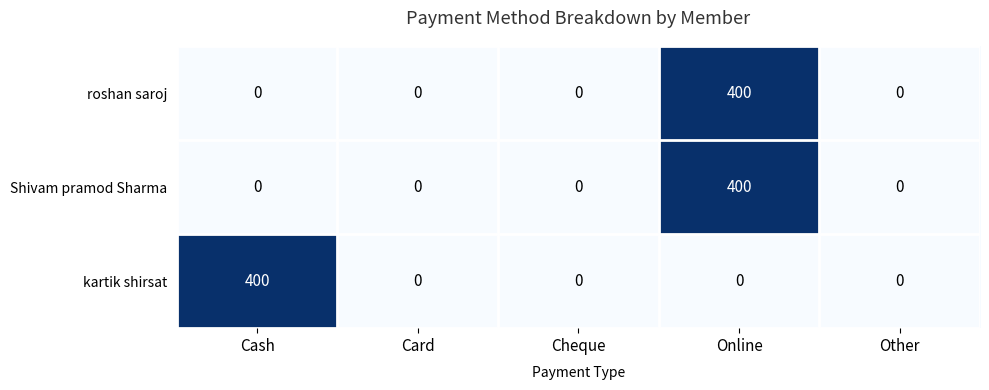

At which category is the sum across all series the highest?

Online